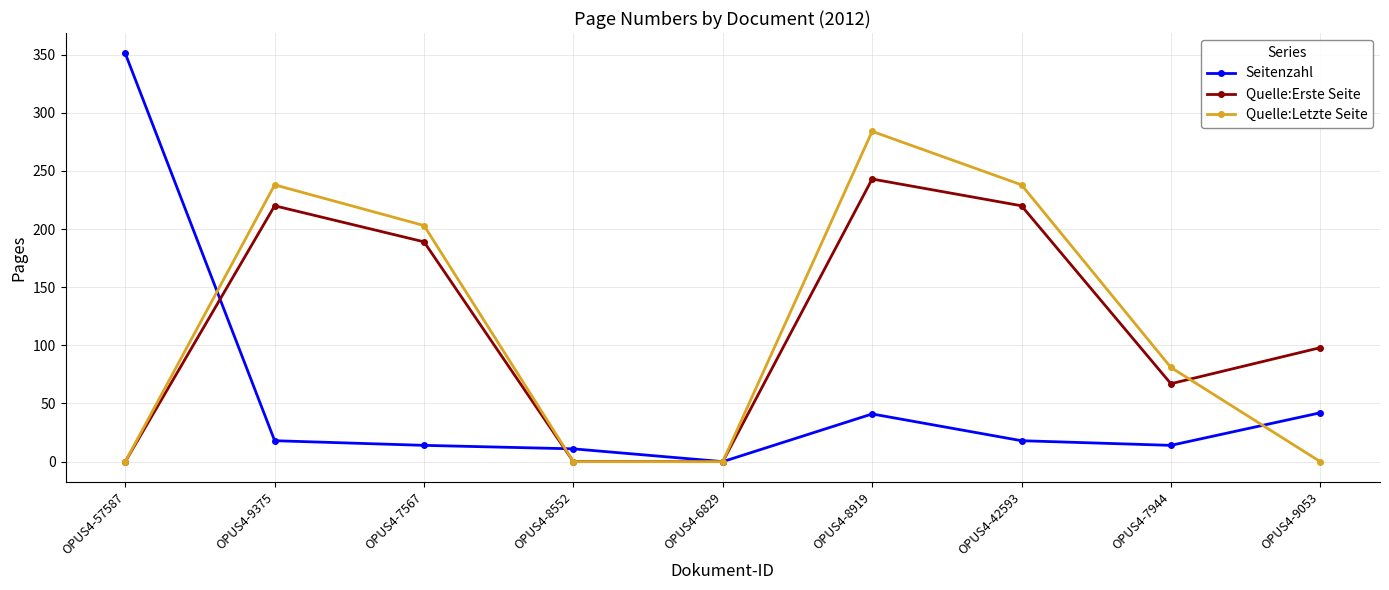

At OPUS4-7567, list the series in order from smallest to largest.

Seitenzahl, Quelle:Erste Seite, Quelle:Letzte Seite